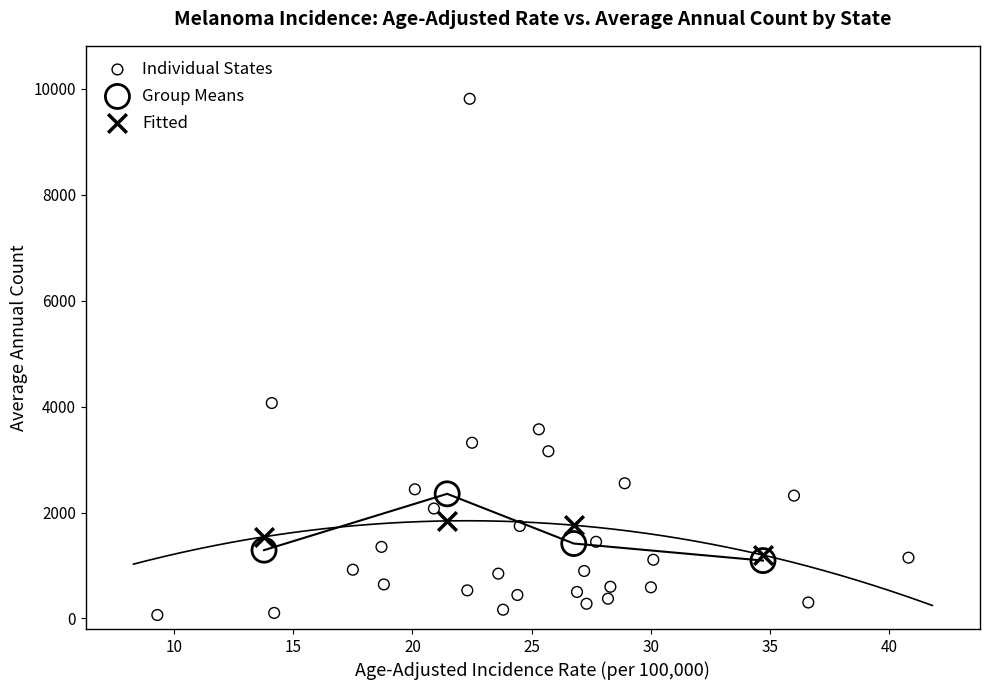

Which series contains the highest Y value?

Individual States